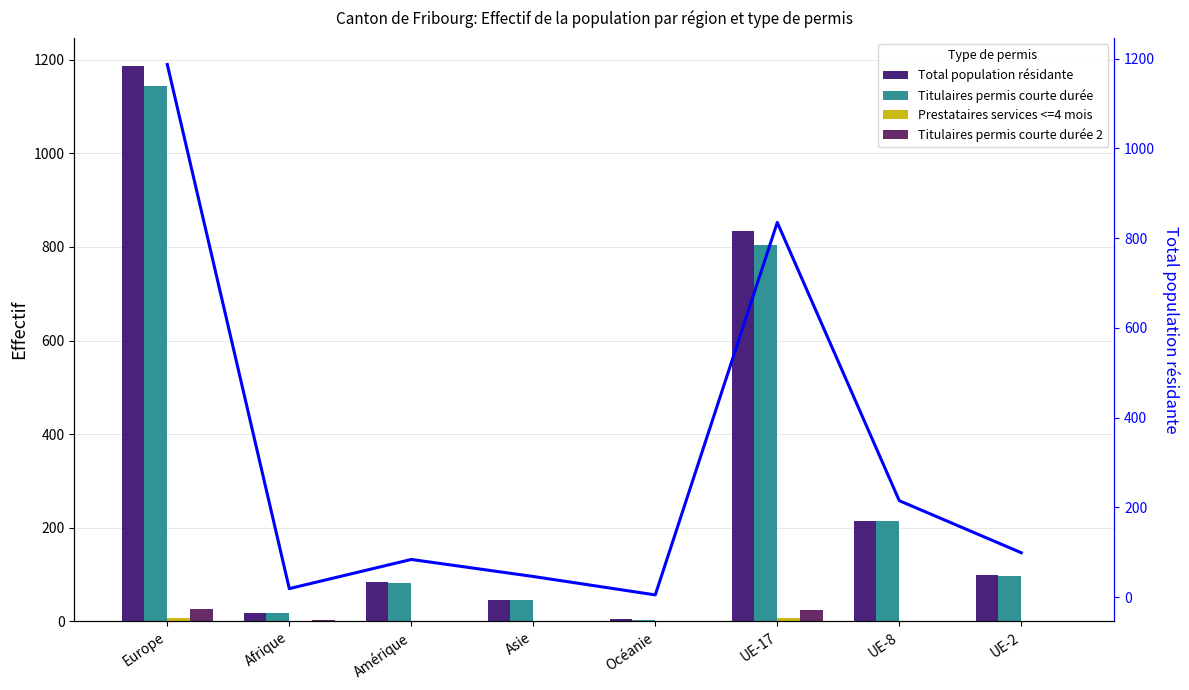

What is the difference between the Total population résidante values at Océanie and UE-2?

94